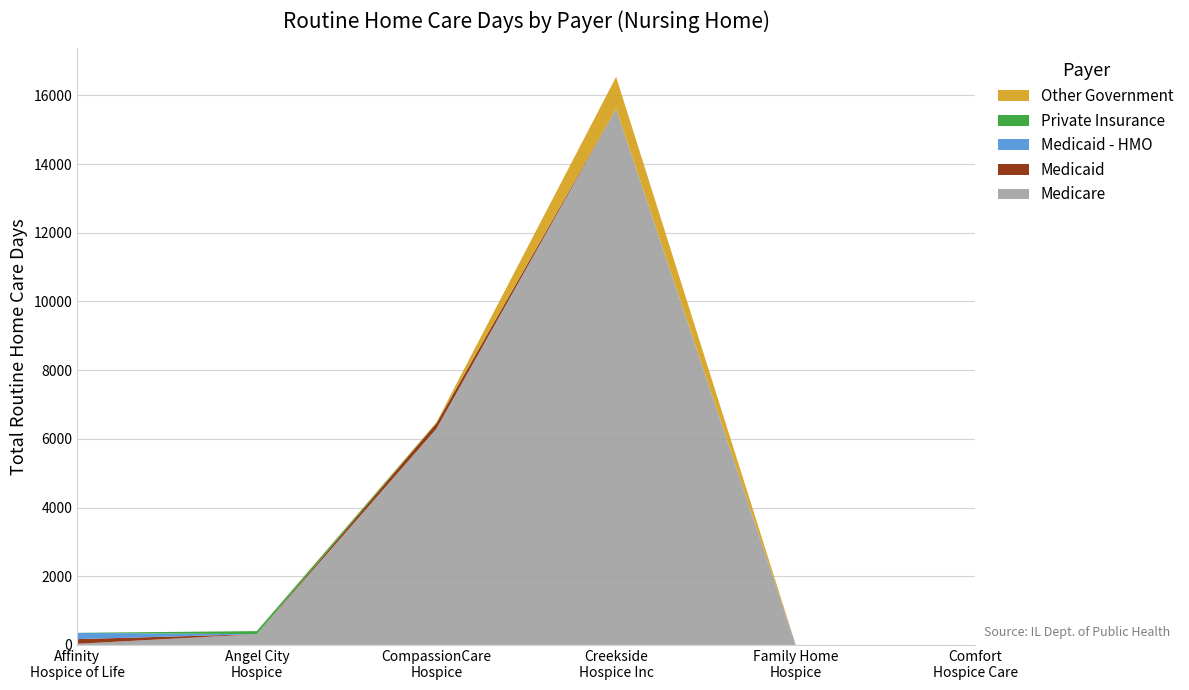

Reading left to right, what are all the values shown in this chart?

Medicare: Clark - Affinity Hospice of Life=34	Clark - Angel City Hospice=313	Clark - CompassionCare Hospice=6296	Clark - Creekside Hospice Inc=15614	Clark - Family Home Hospice=0	Clark - Comfort Hospice Care=0
Medicaid: Clark - Affinity Hospice of Life=135	Clark - Angel City Hospice=0	Clark - CompassionCare Hospice=160	Clark - Creekside Hospice Inc=0	Clark - Family Home Hospice=0	Clark - Comfort Hospice Care=0
Medicaid - HMO: Clark - Affinity Hospice of Life=184	Clark - Angel City Hospice=0	Clark - CompassionCare Hospice=0	Clark - Creekside Hospice Inc=0	Clark - Family Home Hospice=0	Clark - Comfort Hospice Care=0
Private Insurance: Clark - Affinity Hospice of Life=0	Clark - Angel City Hospice=90	Clark - CompassionCare Hospice=9	Clark - Creekside Hospice Inc=0	Clark - Family Home Hospice=0	Clark - Comfort Hospice Care=0
Other Government: Clark - Affinity Hospice of Life=0	Clark - Angel City Hospice=0	Clark - CompassionCare Hospice=21	Clark - Creekside Hospice Inc=926	Clark - Family Home Hospice=0	Clark - Comfort Hospice Care=0